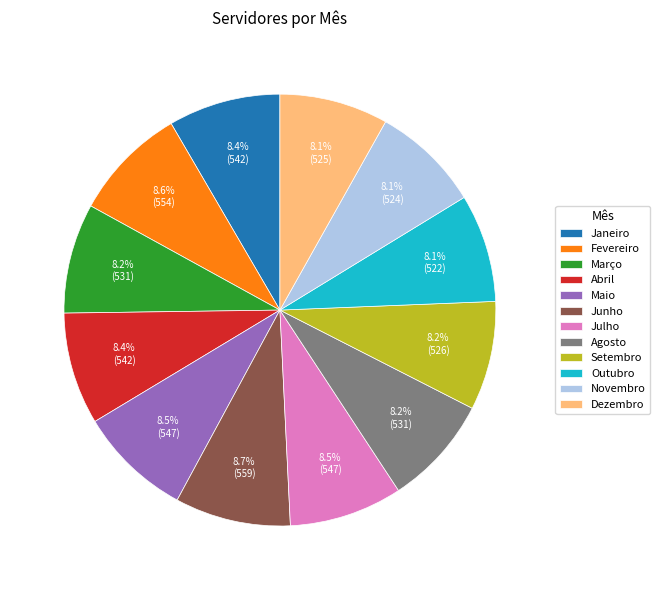

True or false: Setembro accounts for 21% of the total.

False